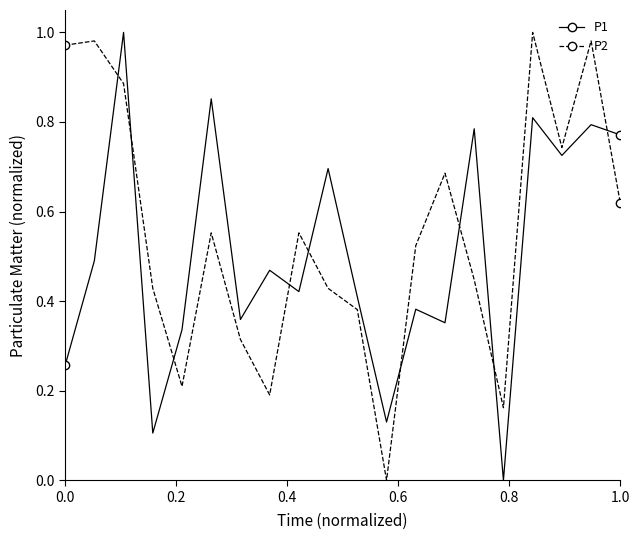

True or false: P2 has more than 0 interior local peaks.

True